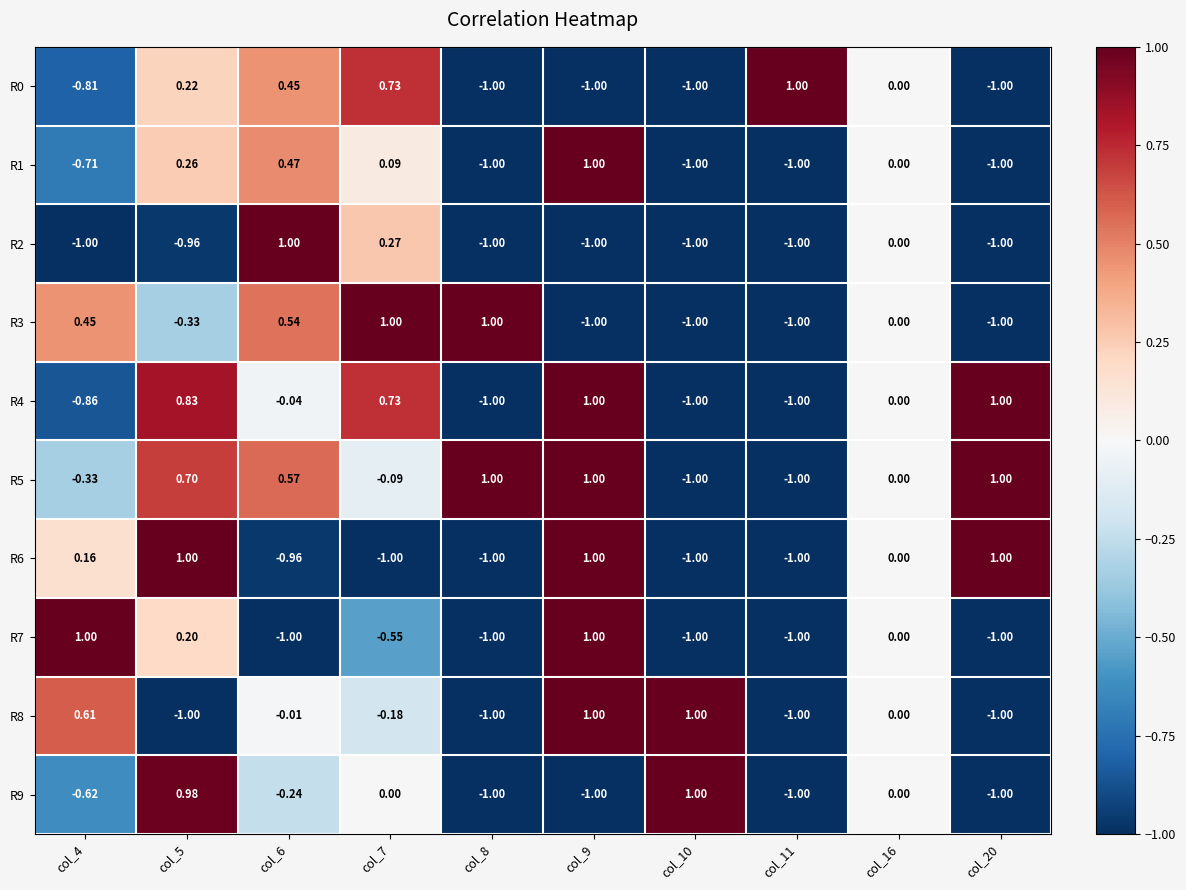

Is the value of R9 at col_6 greater than the value of R0 at col_16?

No